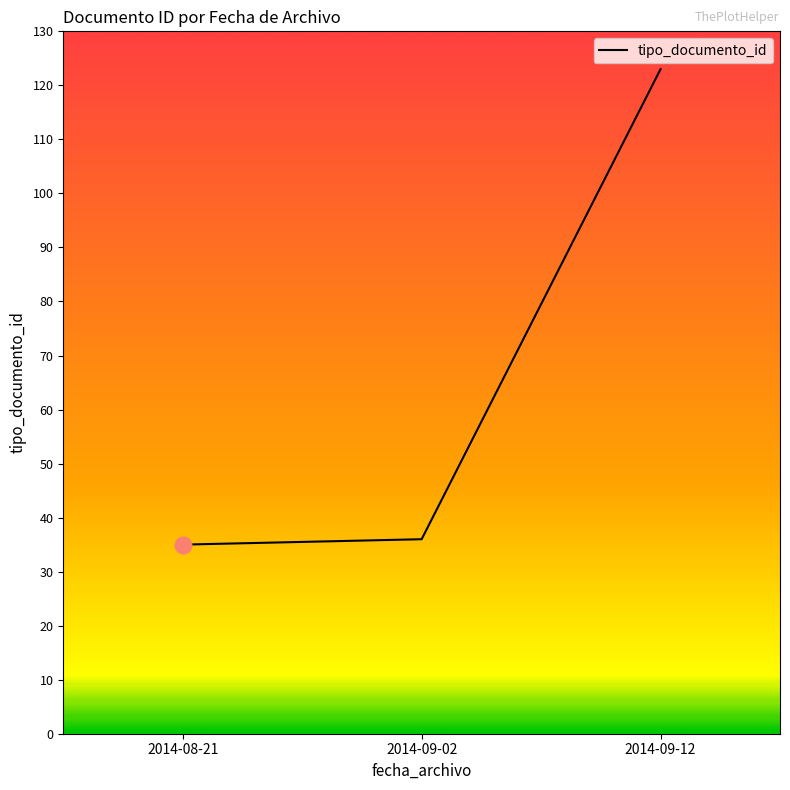

What value does the data have at 2014-08-21, to the nearest 5?

35